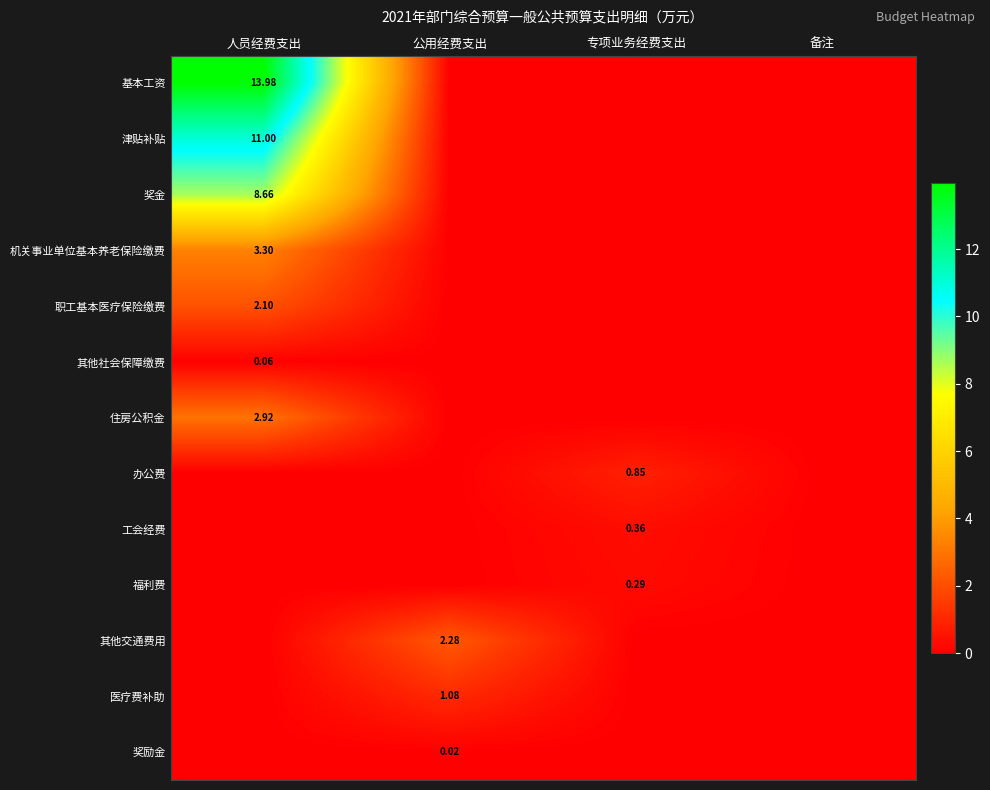

Is the value of 办公费 at 专项业务经费支出 greater than the value of 其他社会保障缴费 at 人员经费支出?

Yes